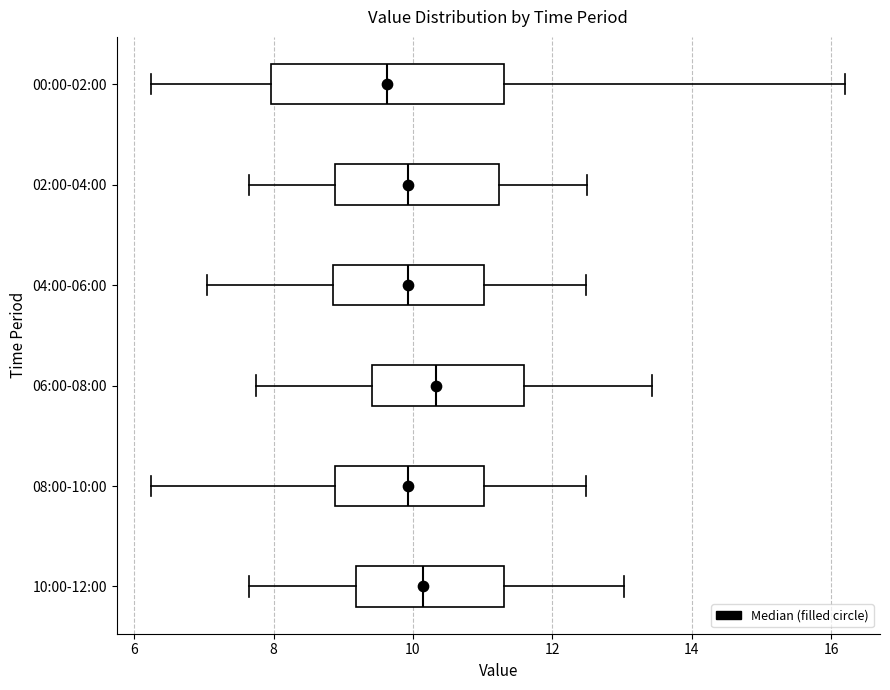

Reading bottom to top, read every box against the x-axis: the position of its median line, the range the box covers, and the ends of its whiskers. The values are not printed on the chart, so give them approximately, as read against the axis.

10:00-12:00: median 10.2, box 9.2 to 11.4, whiskers 7.6 to 13.0
08:00-10:00: median 10.0, box 8.8 to 11.0, whiskers 6.2 to 12.4
06:00-08:00: median 10.4, box 9.4 to 11.6, whiskers 7.8 to 13.4
04:00-06:00: median 10.0, box 8.8 to 11.0, whiskers 7.0 to 12.4
02:00-04:00: median 10.0, box 8.8 to 11.2, whiskers 7.6 to 12.6
00:00-02:00: median 9.6, box 8.0 to 11.4, whiskers 6.2 to 16.2